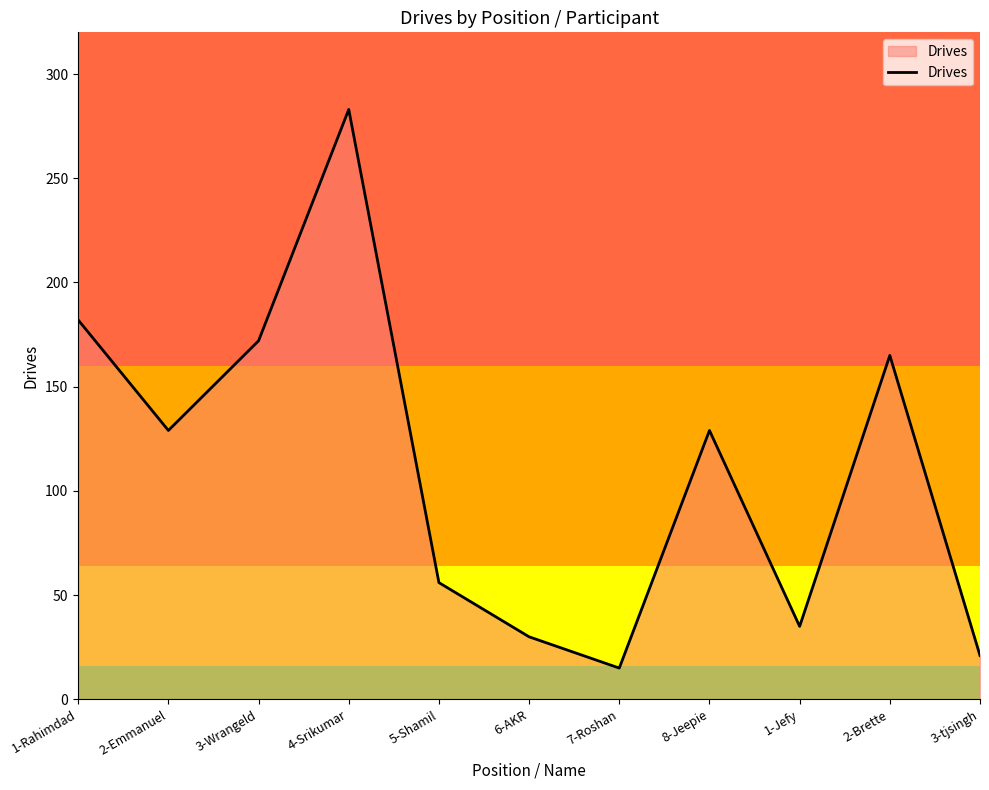

What is the approximate value at 5-Shamil, to the nearest 50?

50